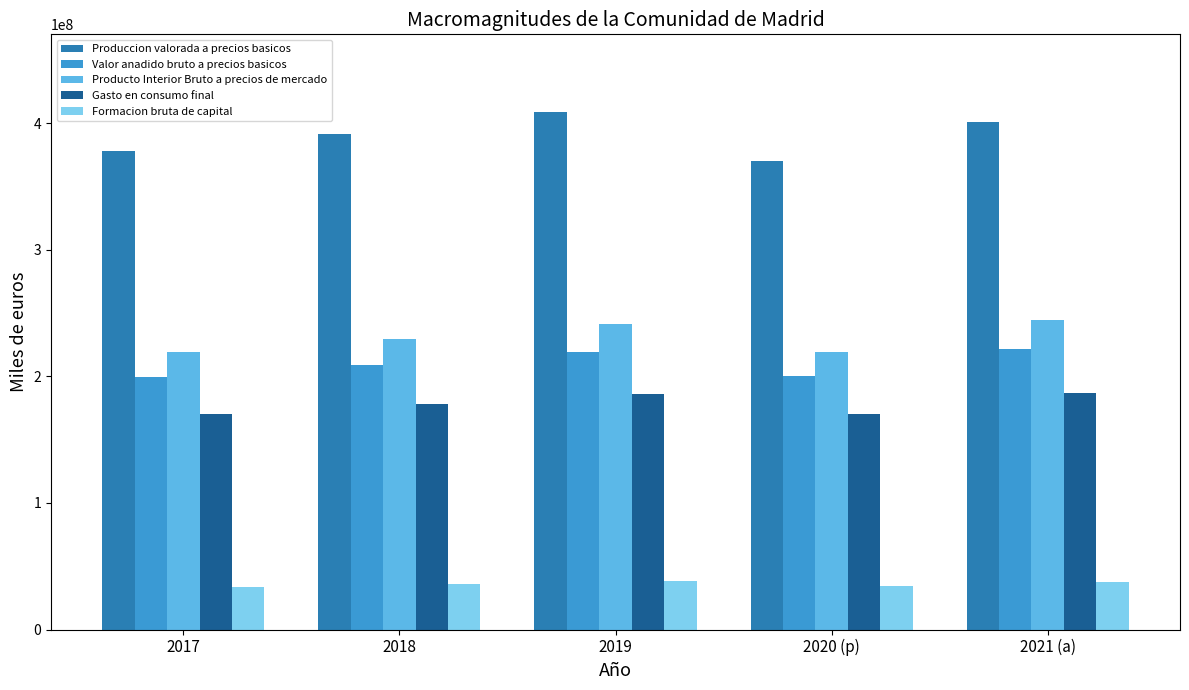

What is the value of the Produccion valorada a precios basicos bar at the 2nd from the left?

391724944